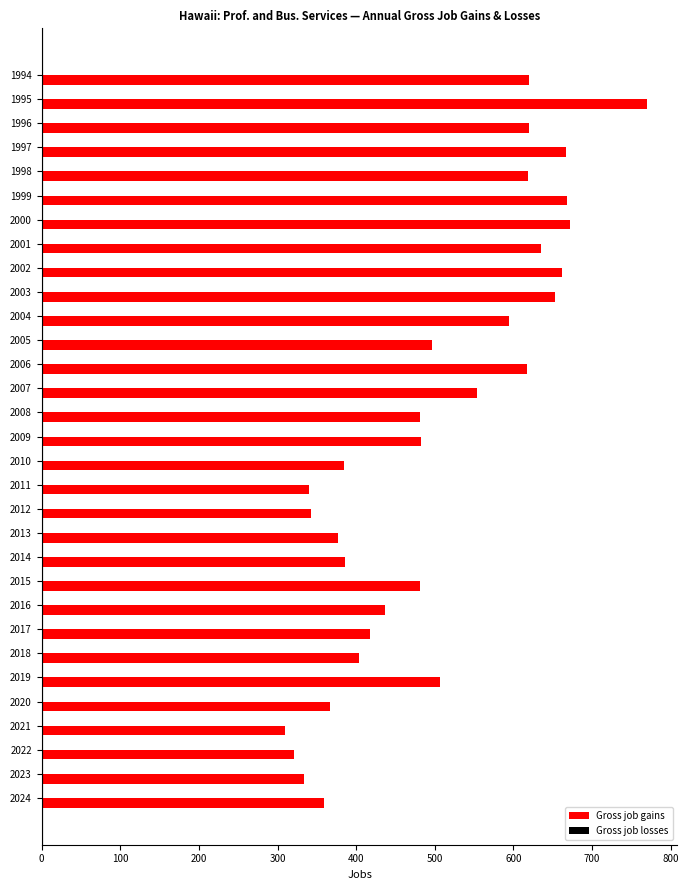

Which label corresponds to the largest value in the chart?

1995